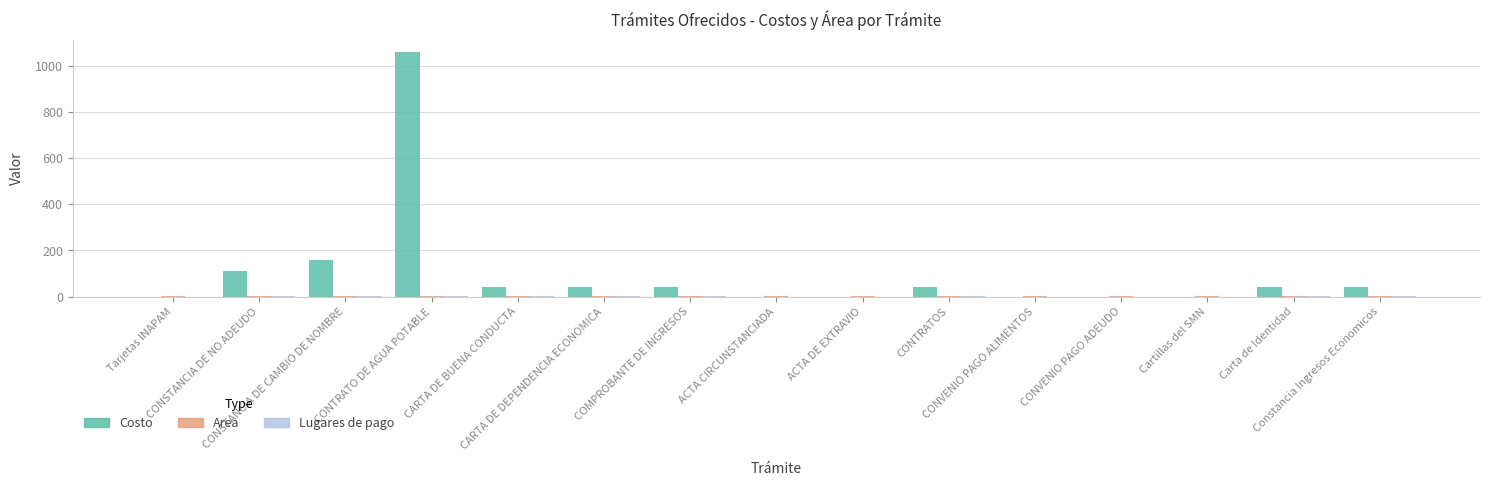

Which series has the largest total across all categories?

Costo